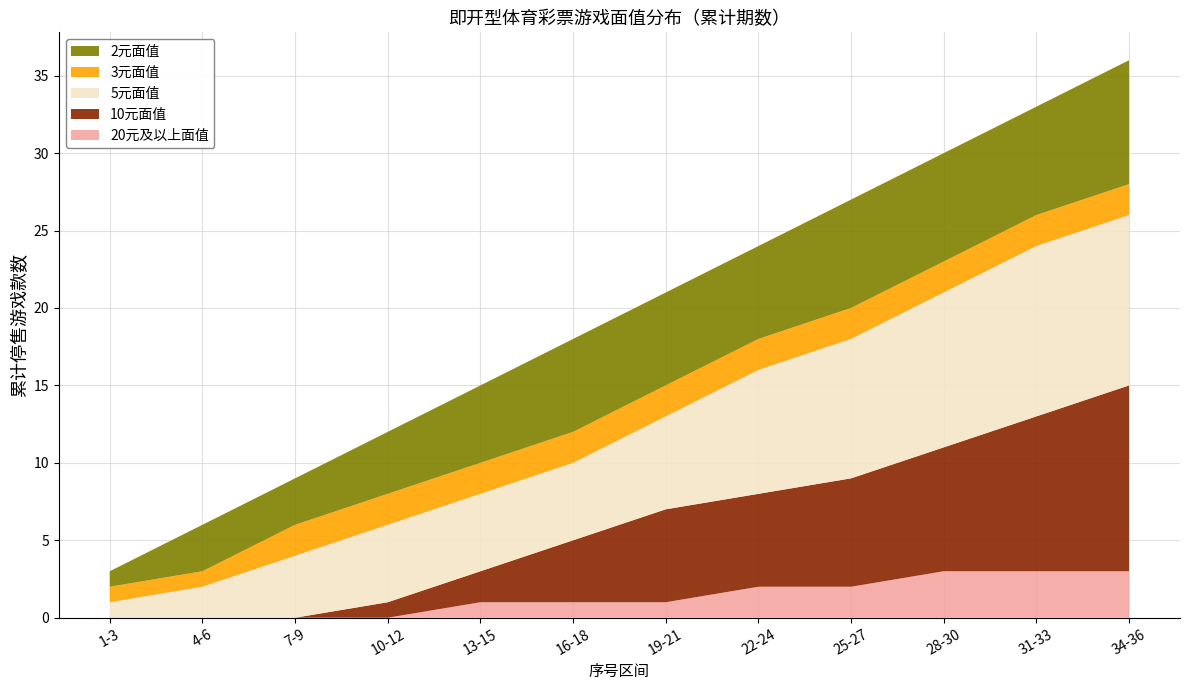

What is the total value across all series at 16-18?

18